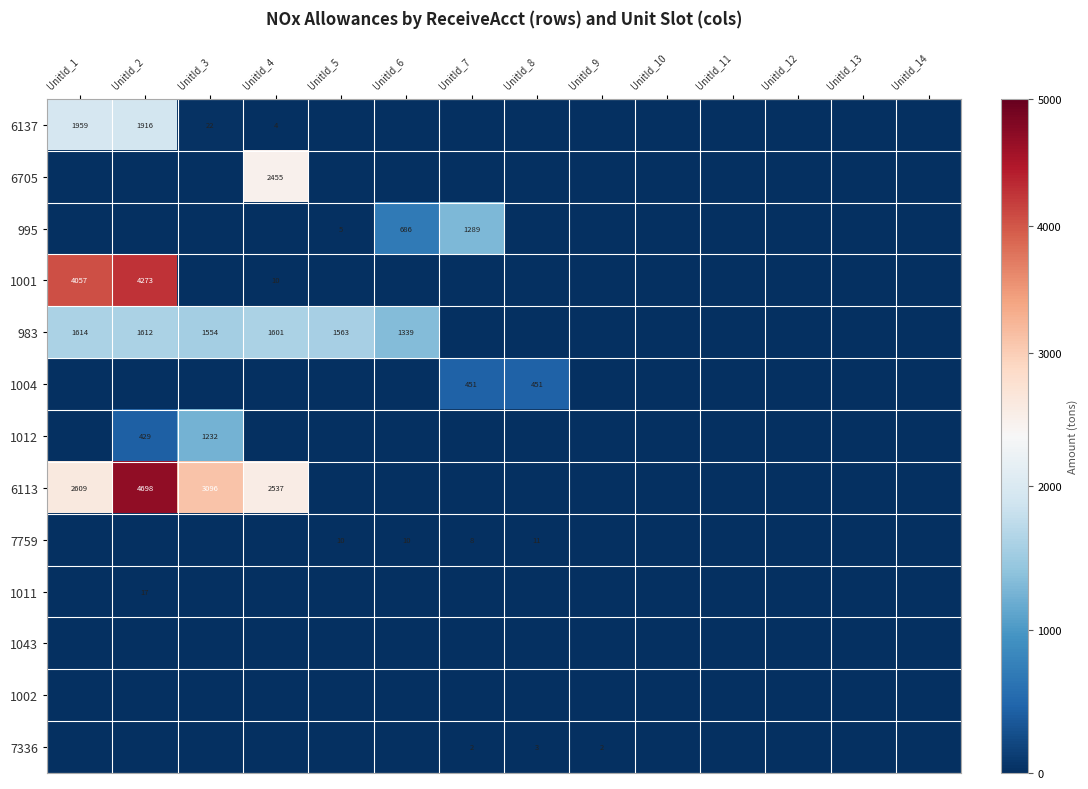

What is the average value of the 1004 series?

64